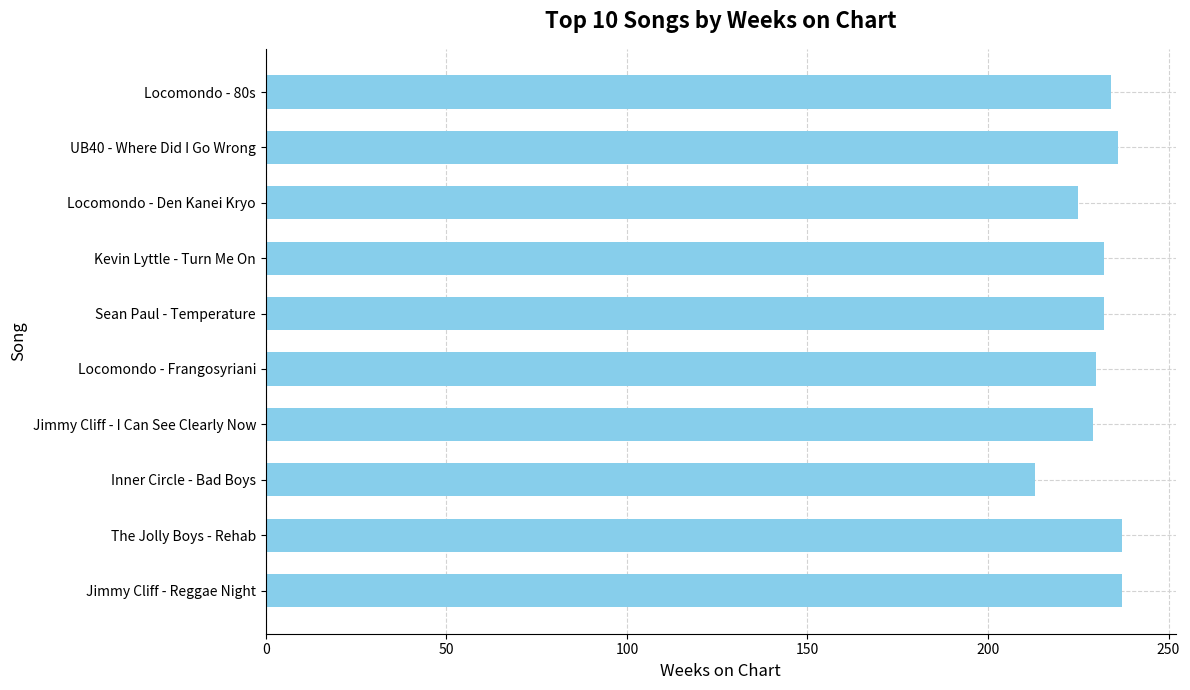

What is the difference between the maximum and minimum values?

24